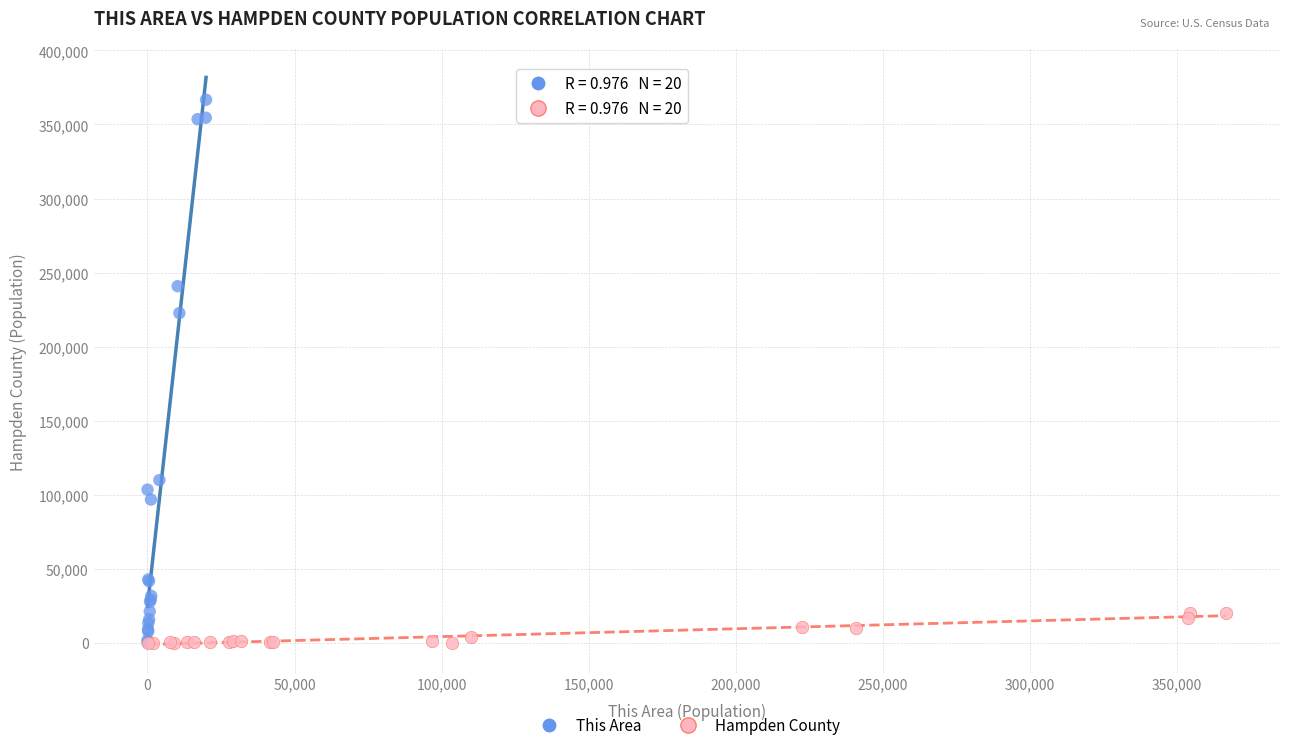

Which series has the largest Y range (max minus min)?

This Area